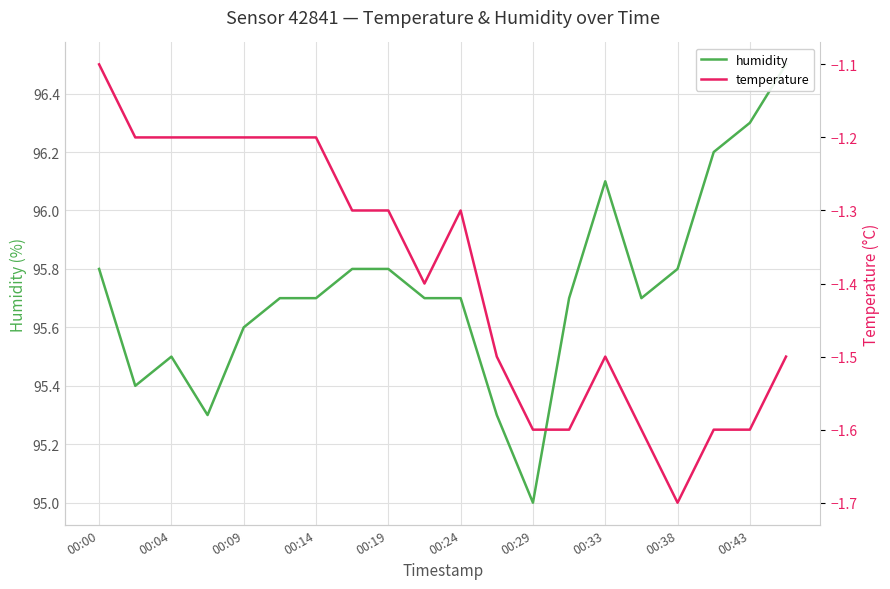

How many lines are shown in the chart?

2